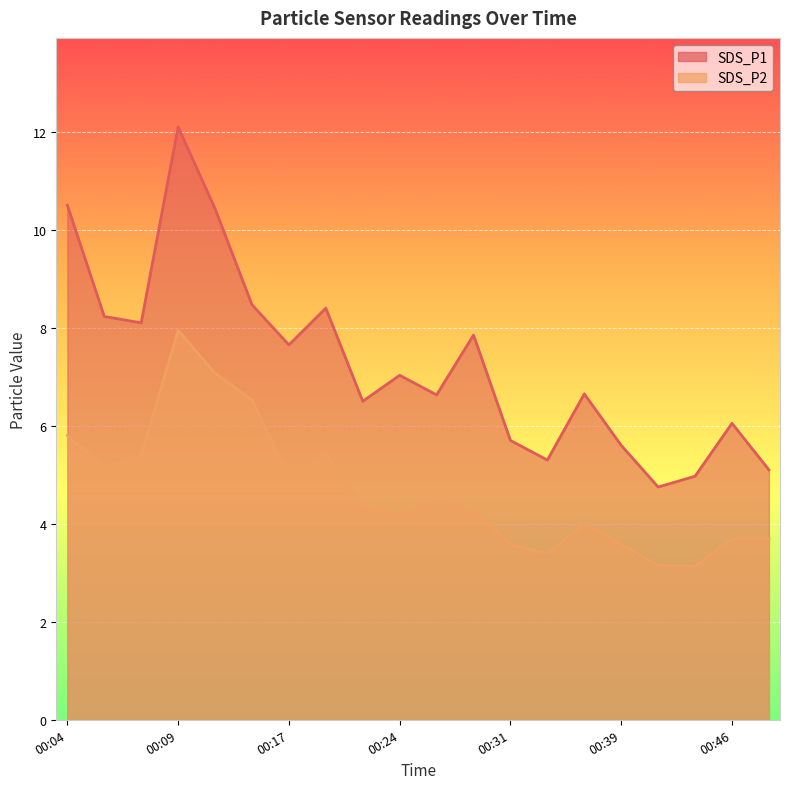

What is the average value of the SDS_P2 series?

4.7